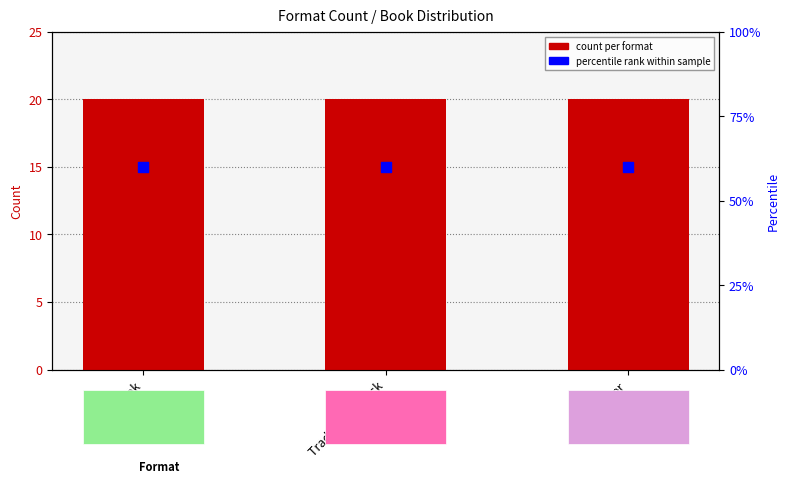

What is the total value across all series at Hardcover?

80